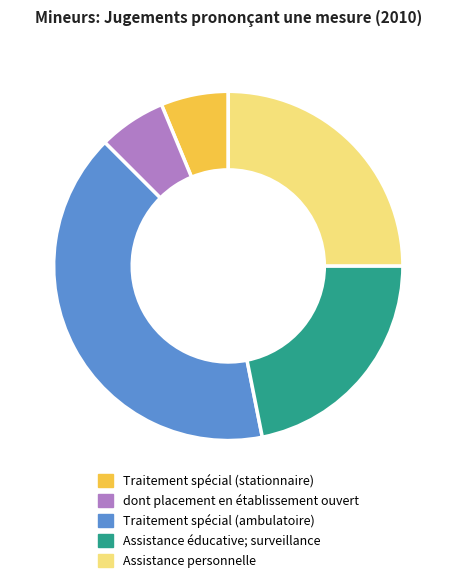

Do Traitement spécial (ambulatoire) and dont placement en établissement ouvert together represent more than half of the pie?

No